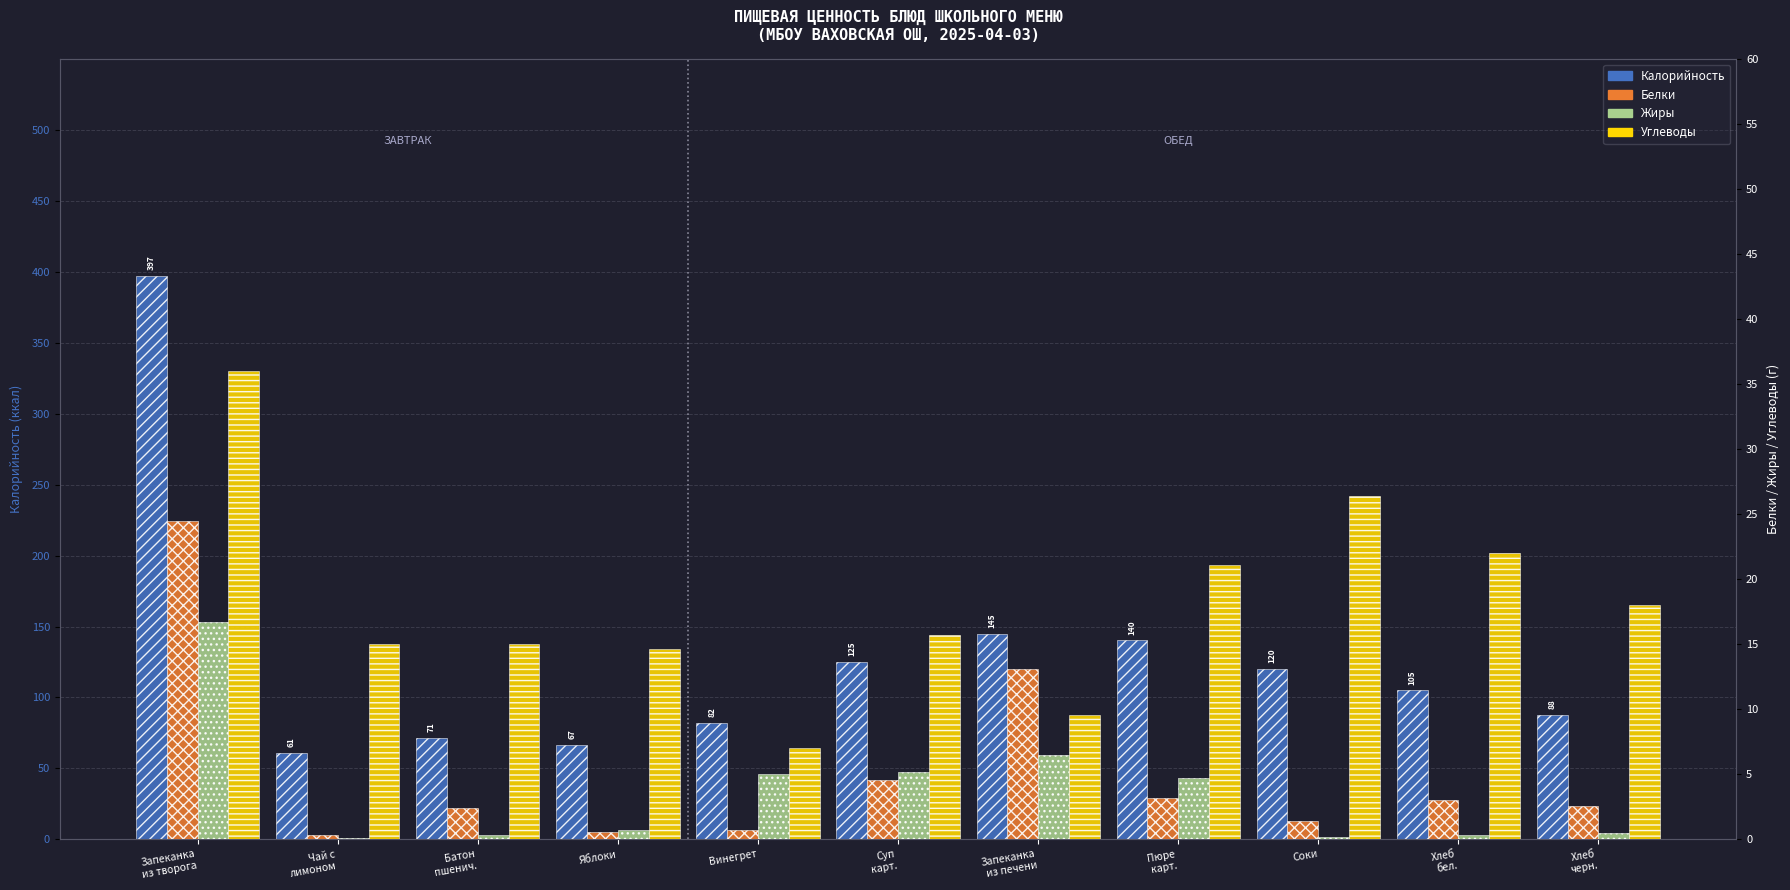

How many bars are there in each group?

4